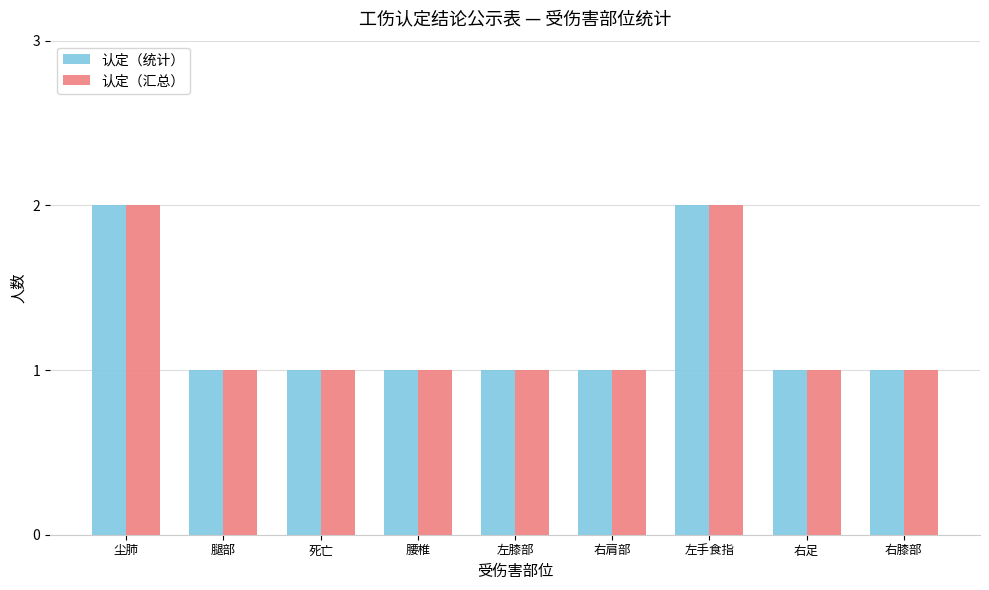

The 认定（统计） series shows 1 at 右足. True or false?

True